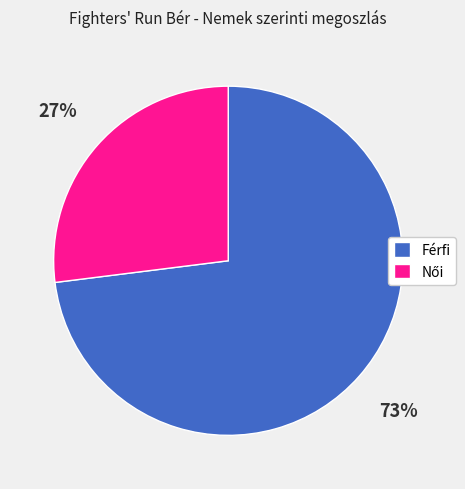

To the nearest percent, what is the average slice percentage?

50%